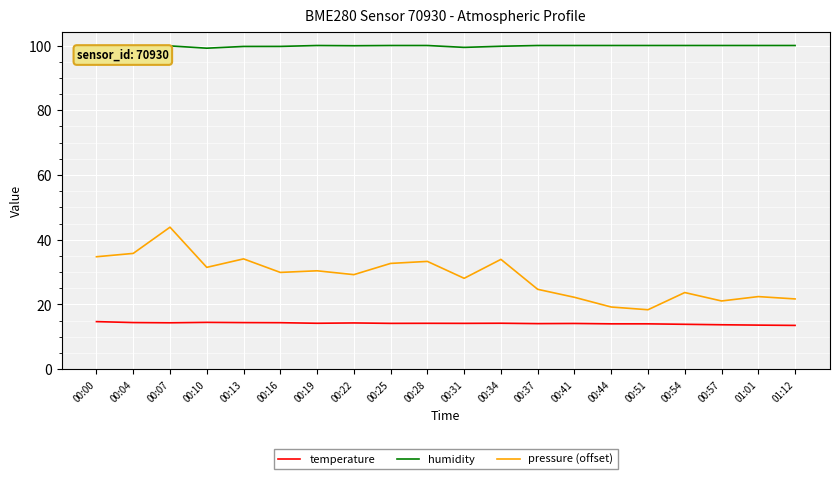

What is the minimum value shown in the chart?

13.5